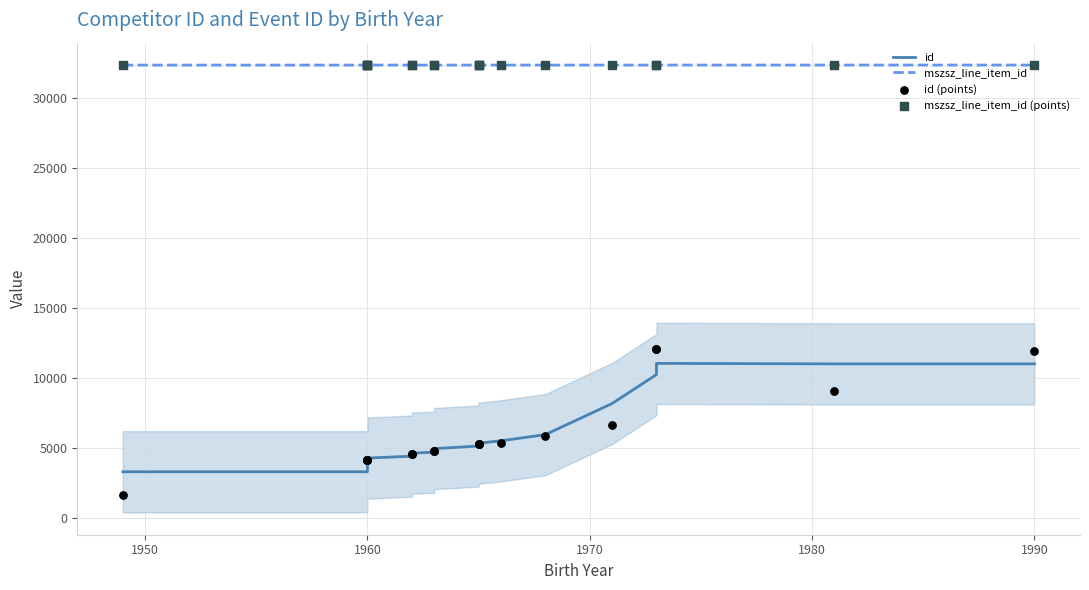

Which series has the largest total across all categories?

mszsz_line_item_id